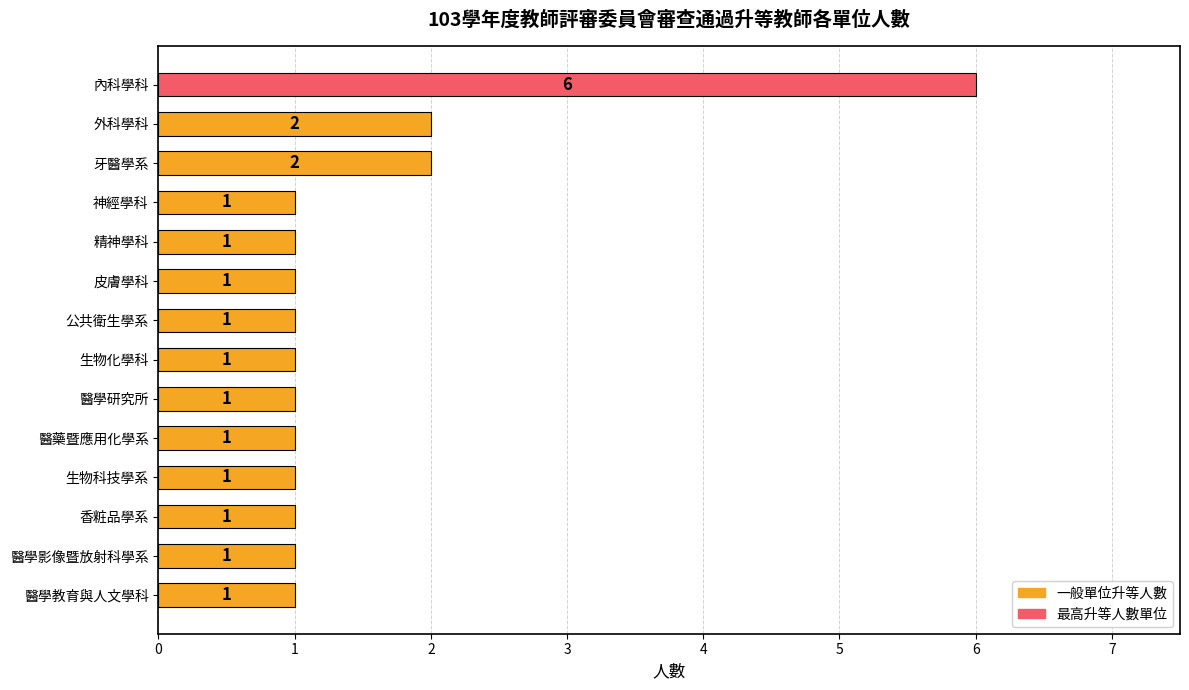

What is the difference between the maximum and minimum values?

5